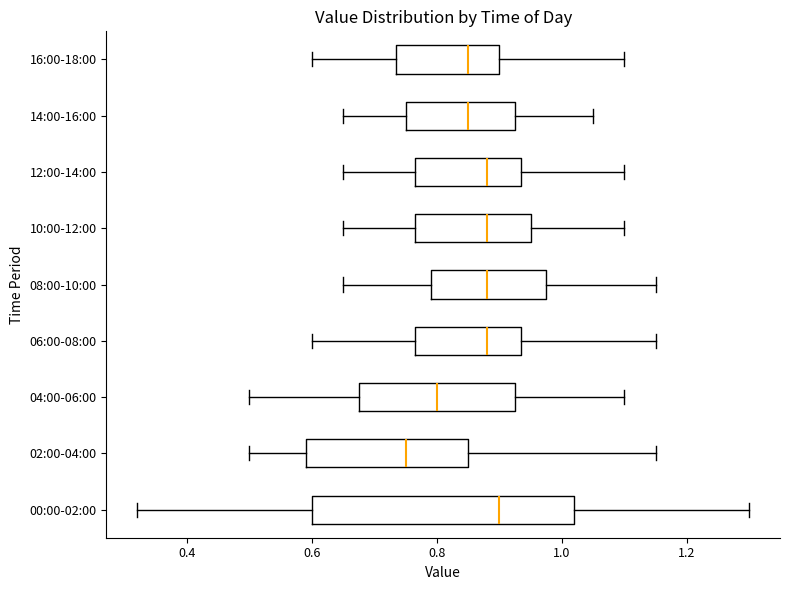

Which box's median line is the furthest to the right?

00:00-02:00